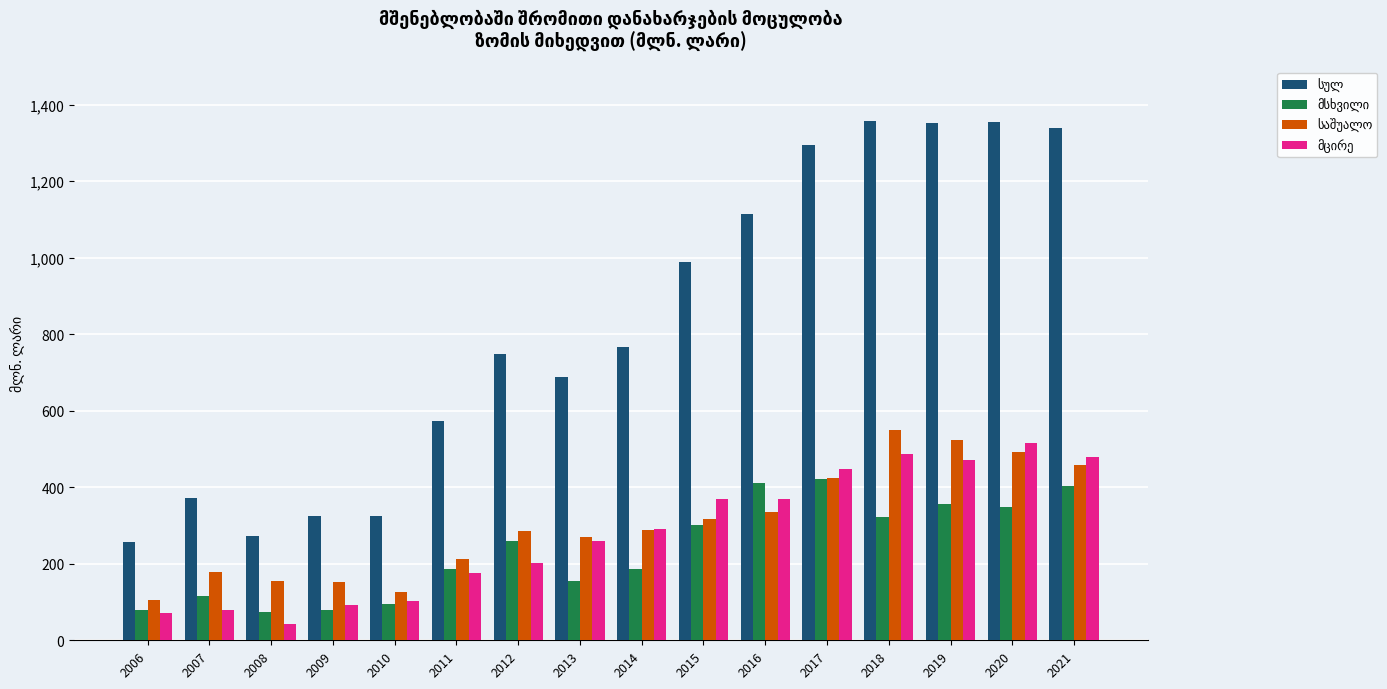

At which category does the chart reach its minimum across all series?

2008